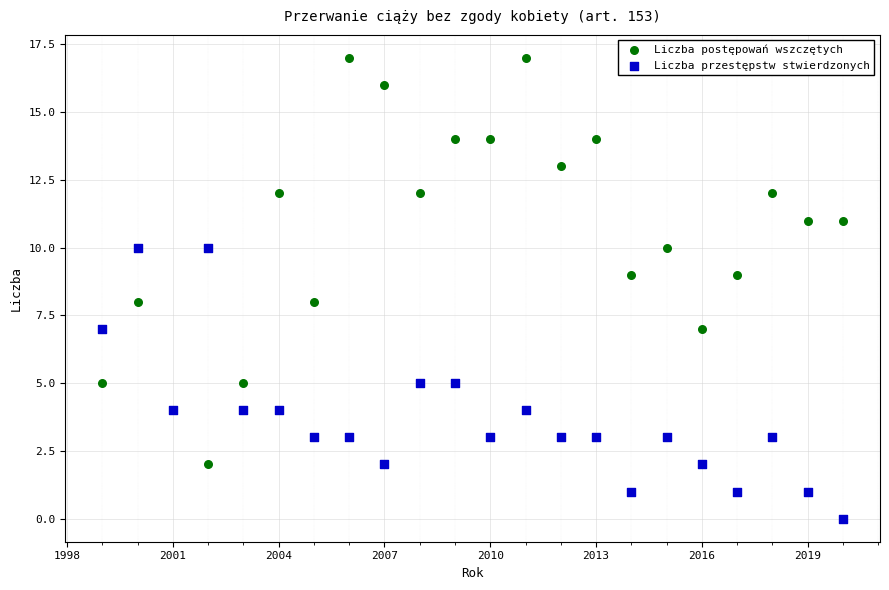

Which series contains the lowest Y value?

Liczba przestępstw stwierdzonych